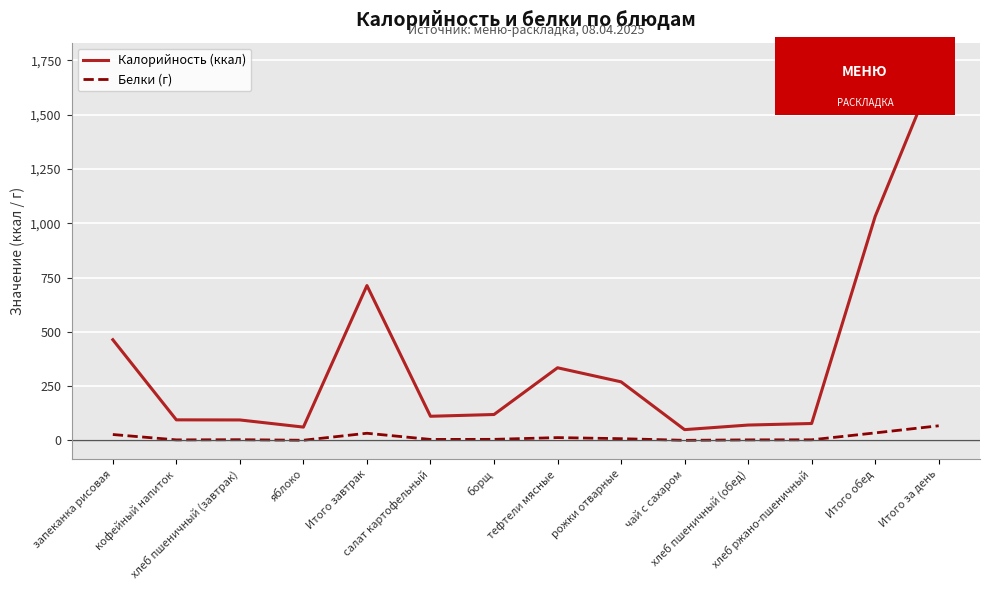

Which series has the largest total across all categories?

Калорийность (ккал)